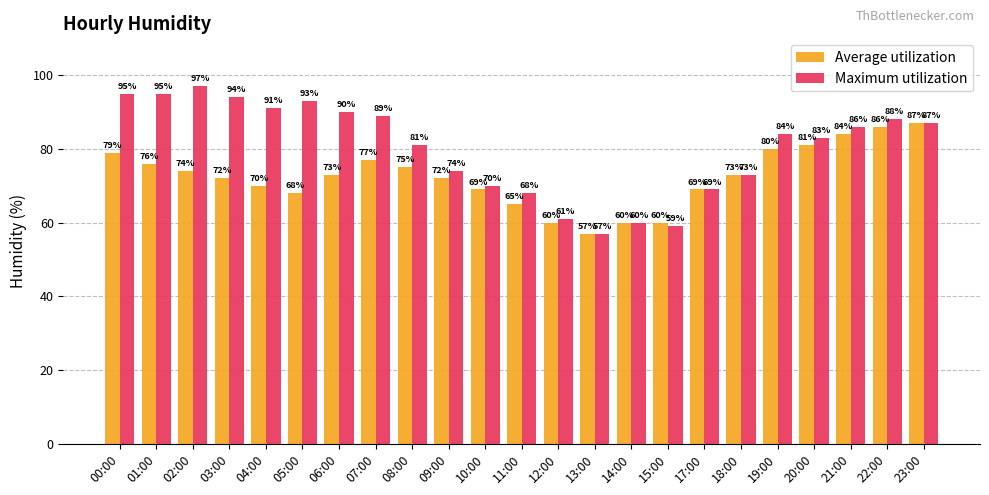

What is the difference between the Maximum utilization values at 21:00 and 08:00?

5